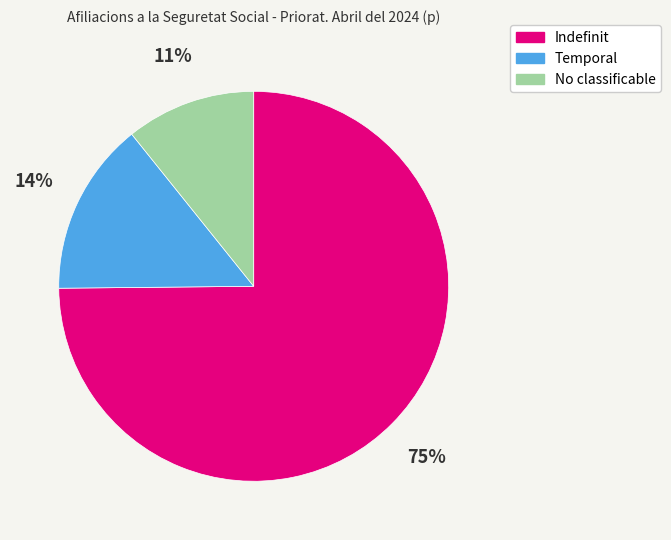

Count the number of slices in the pie.

3